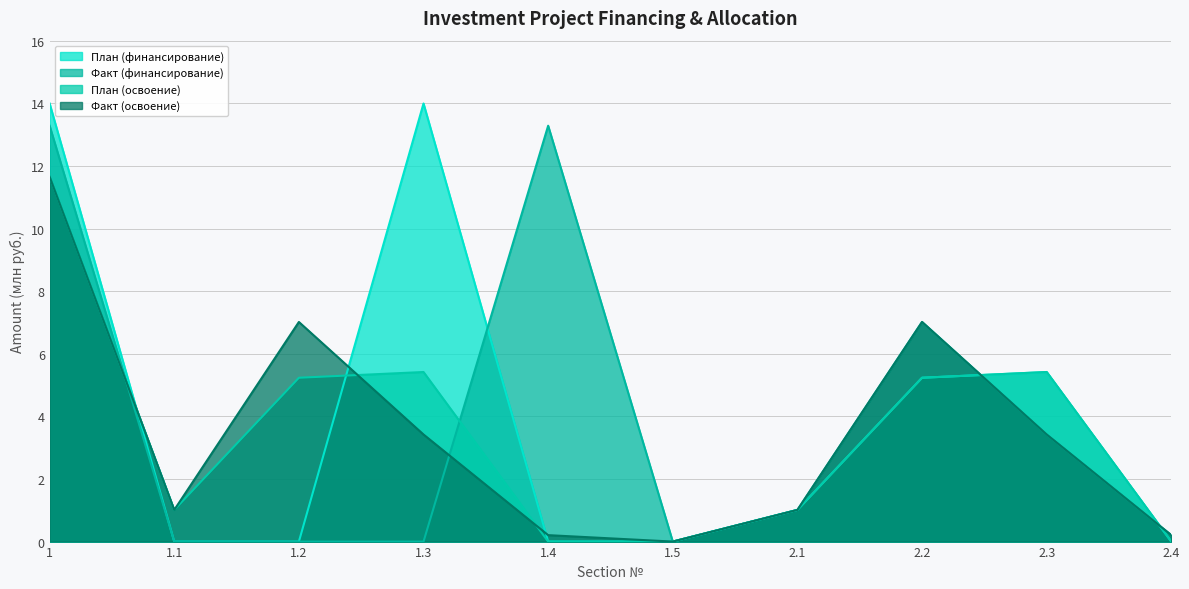

How many lines are shown in the chart?

4